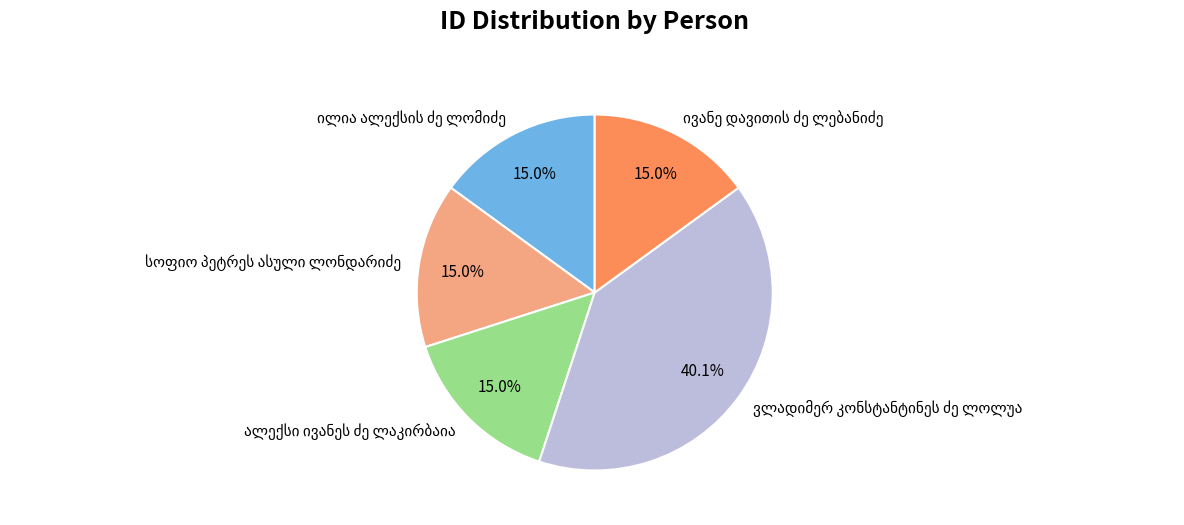

Count the number of slices in the pie.

5